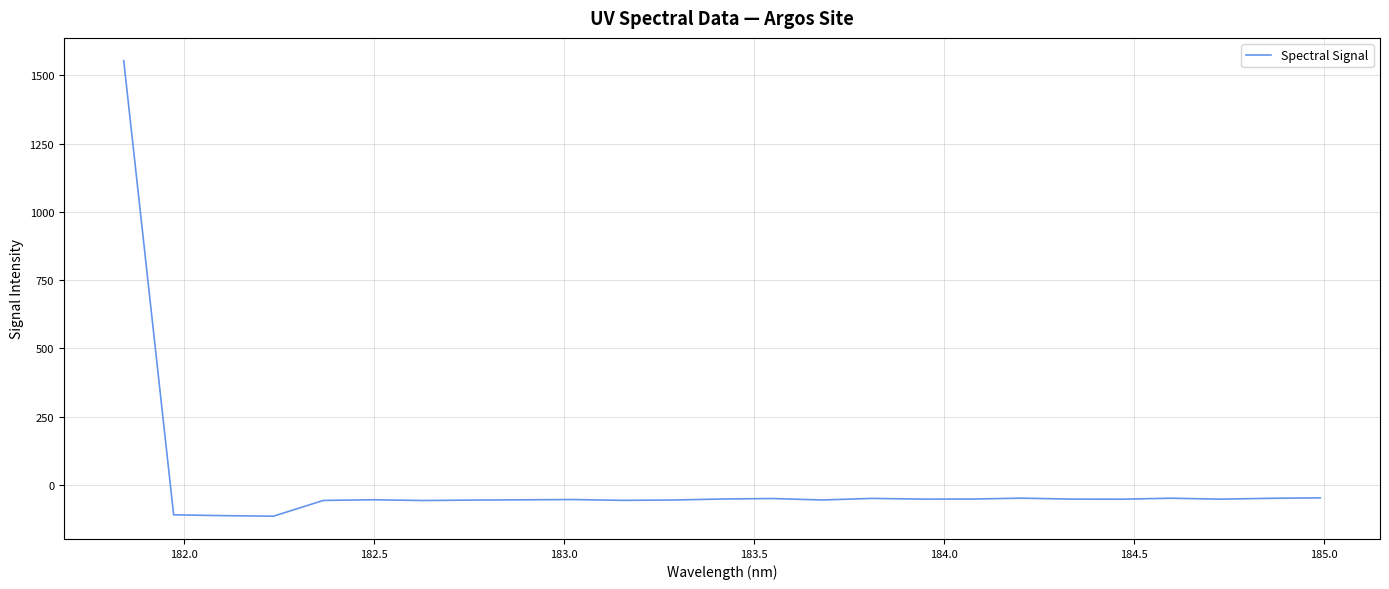

How many lines are shown in the chart?

1